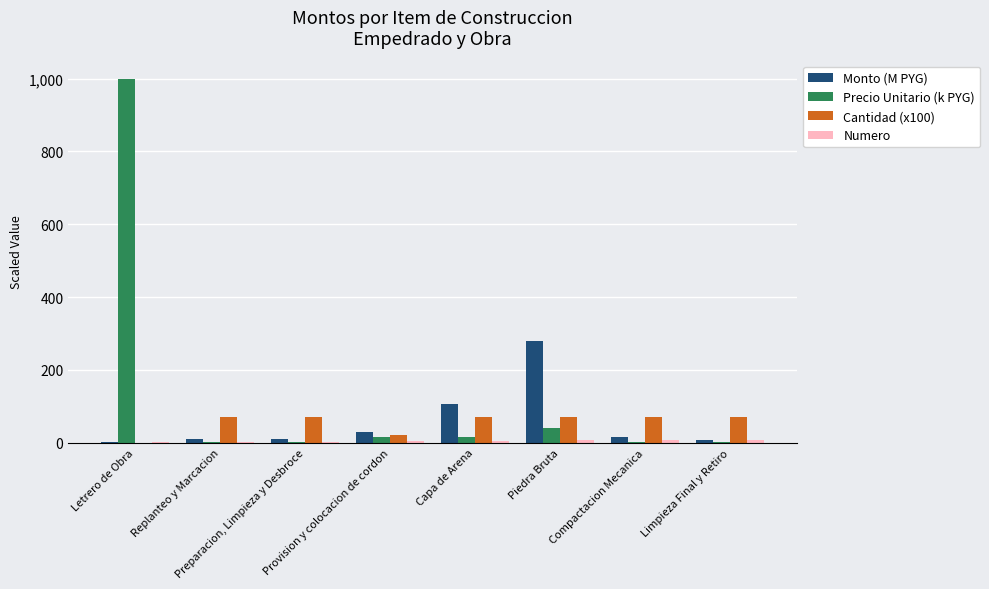

Which series has the largest total across all categories?

Precio Unitario (k PYG)